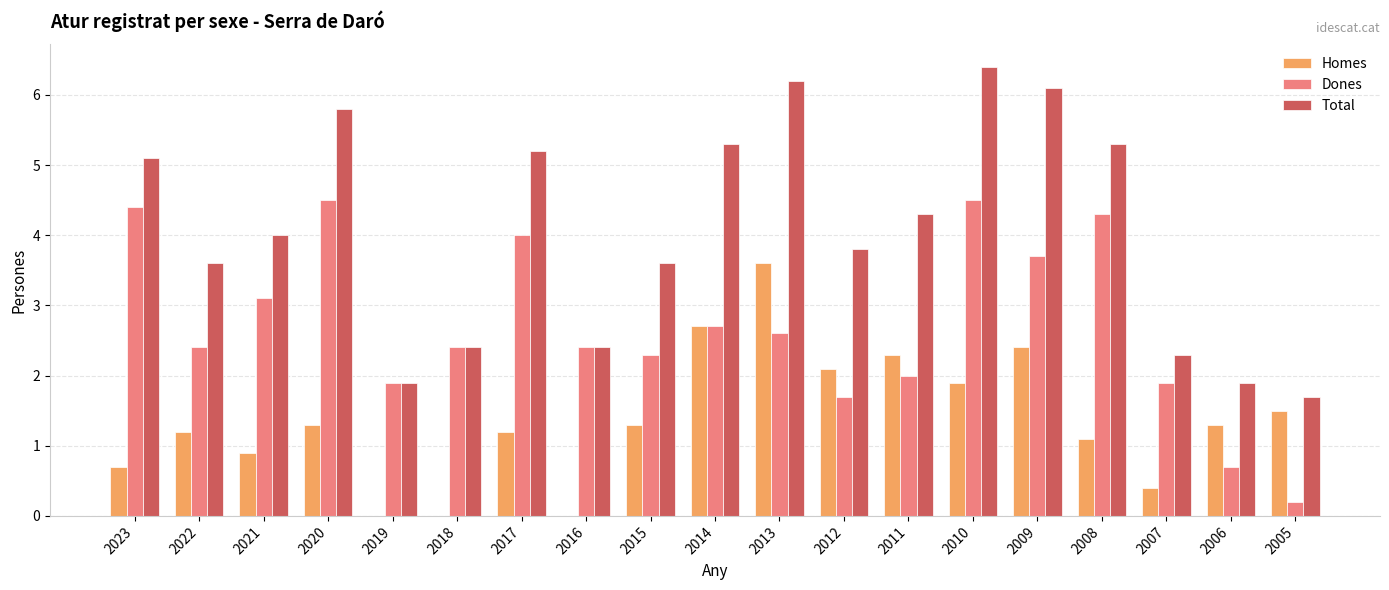

Between 2010 and 2008, which series saw the biggest shift?

Total